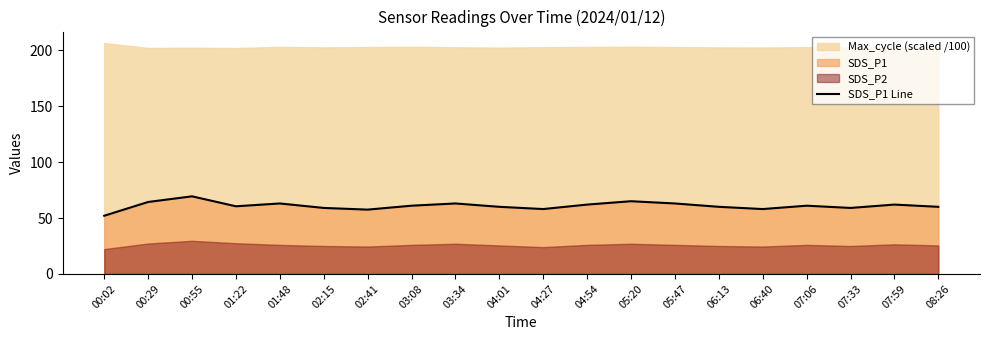

List the labels in order of value, largest first.

00:55, 05:20, 00:29, 01:48, 03:34, 05:47, 04:54, 07:59, 03:08, 07:06, 01:22, 04:01, 06:13, 08:26, 02:15, 07:33, 04:27, 06:40, 02:41, 00:02